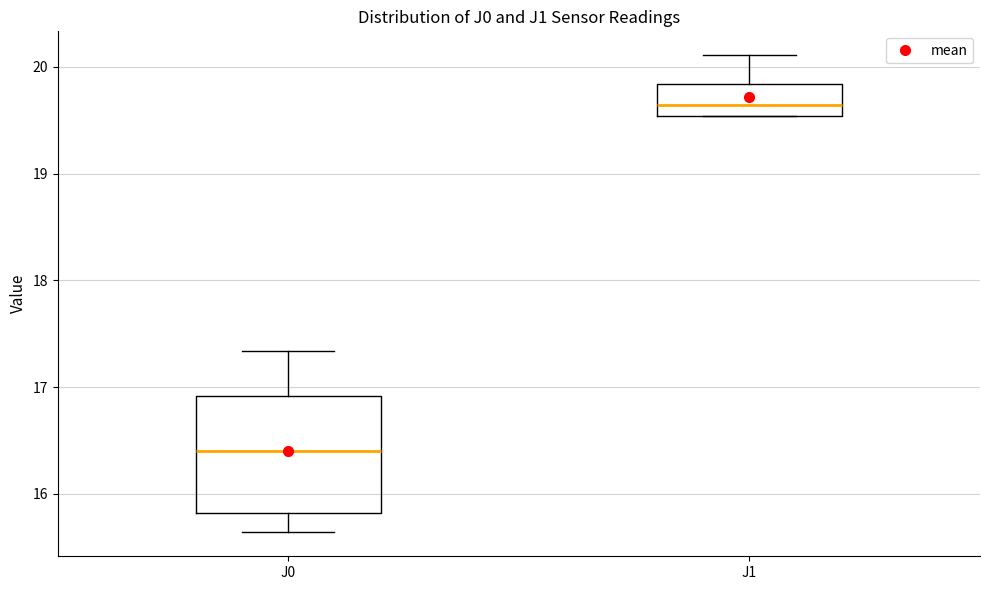

Which box is the tallest, from its lower edge to its upper edge?

J0